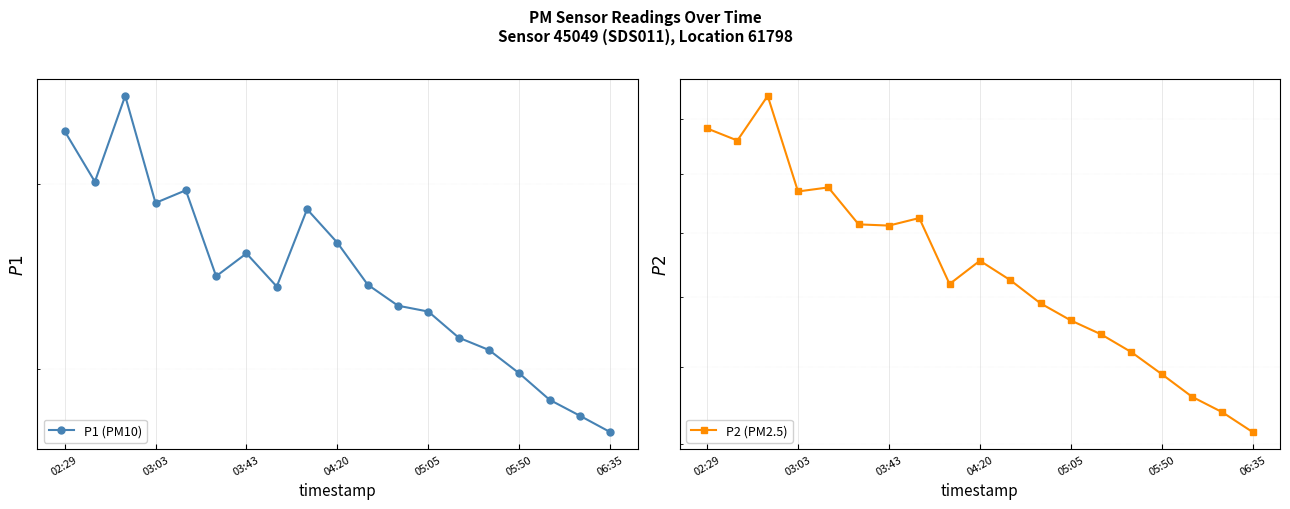

What value does the P2 (PM2.5) series have at 03:43?

24.2